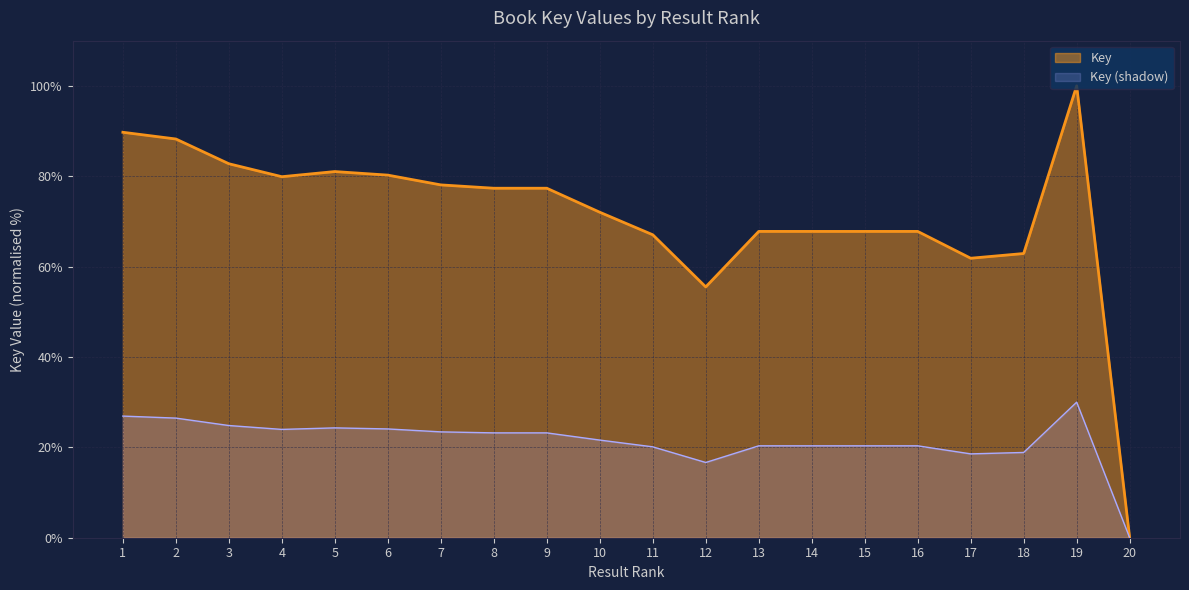

What is the sum of the values at 7 and 6?

47.5